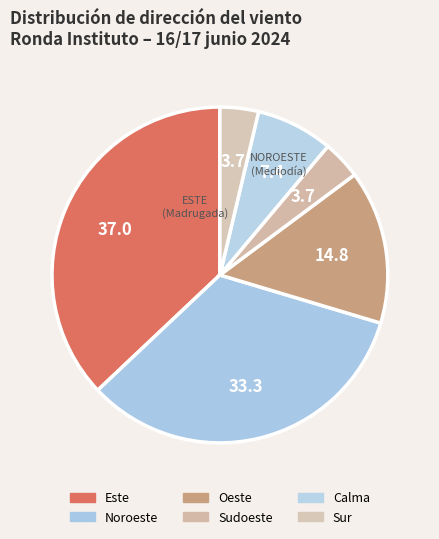

How many segments does this pie chart have?

6